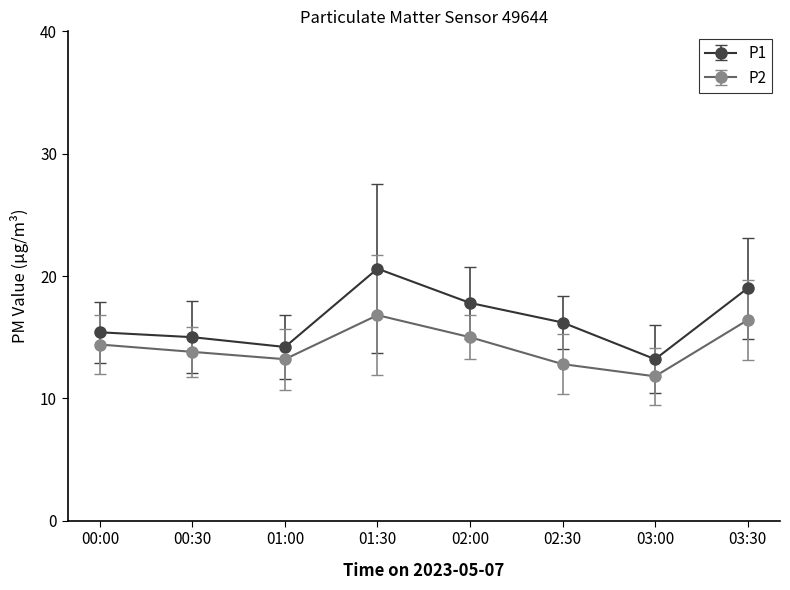

How many values in the P2 series are below 14?

4